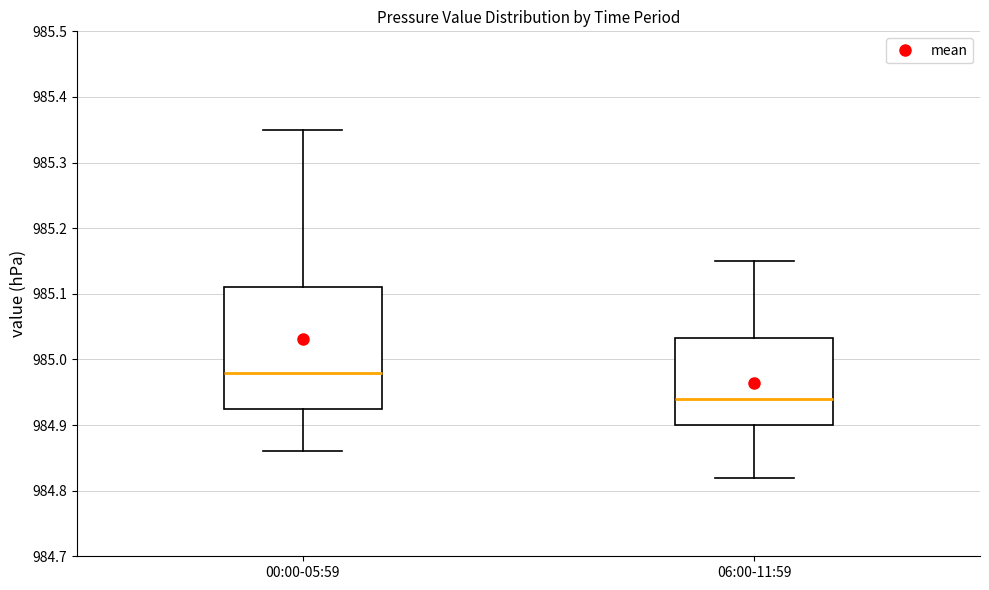

Reading left to right, read every box against the y-axis: the position of its median line, the range the box covers, and the ends of its whiskers. The values are not printed on the chart, so give them approximately, as read against the axis.

00:00-05:59: median 984.98, box 984.93 to 985.11, whiskers 984.86 to 985.35
06:00-11:59: median 984.94, box 984.90 to 985.03, whiskers 984.82 to 985.15